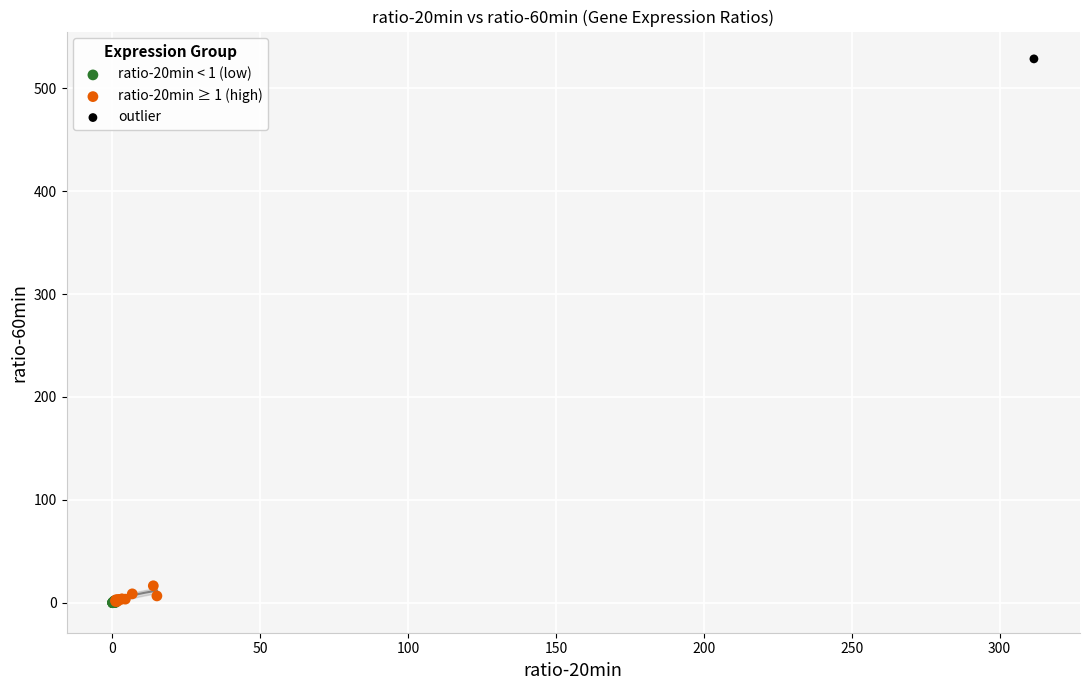

What are all the series names shown in the legend?

ratio-20min < 1 (low), ratio-20min ≥ 1 (high), outlier